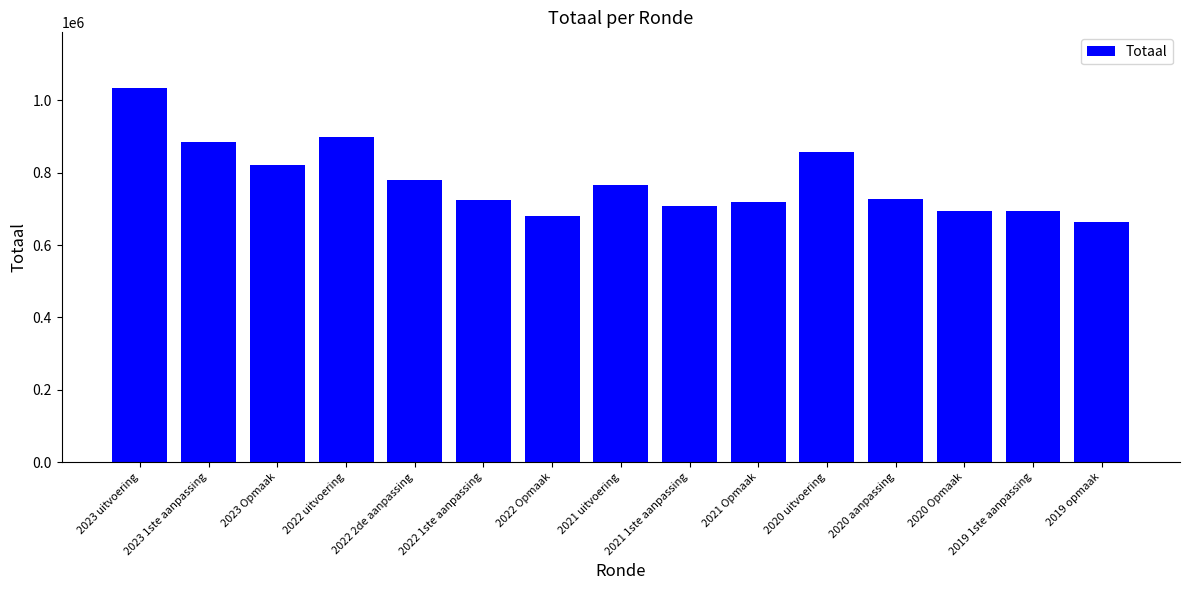

What is the label of the 5th bar from the left?

2022 2de aanpassing